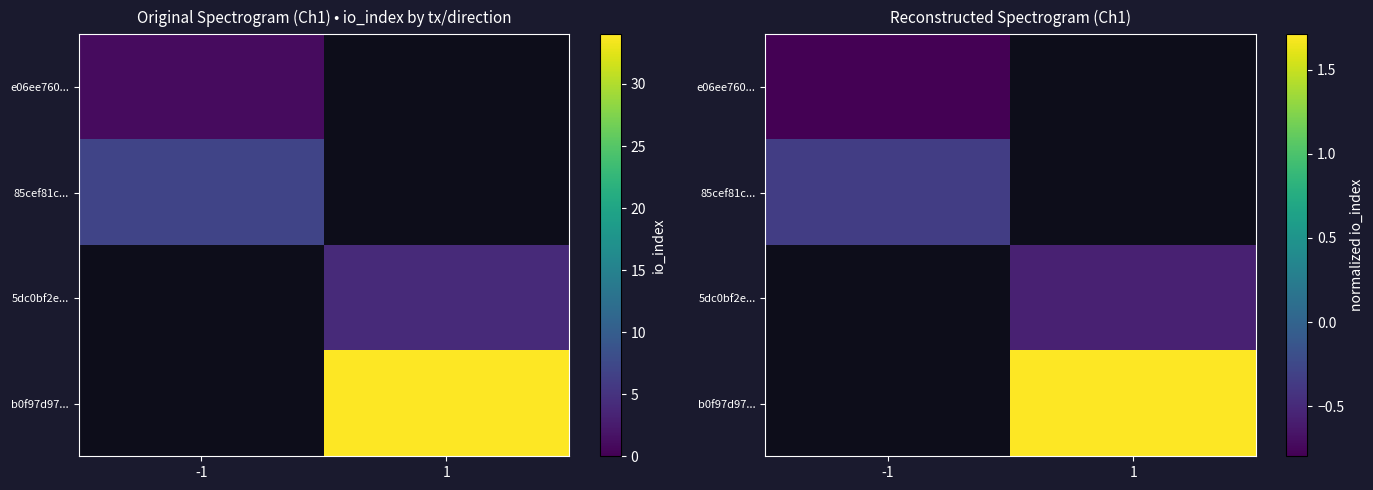

What is the smallest value displayed?

-0.8